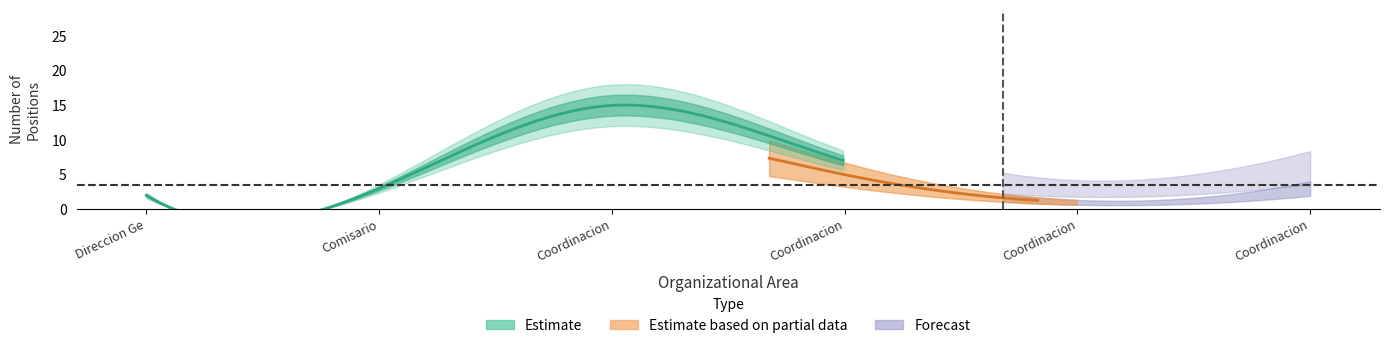

What is the maximum value shown in the chart?

18